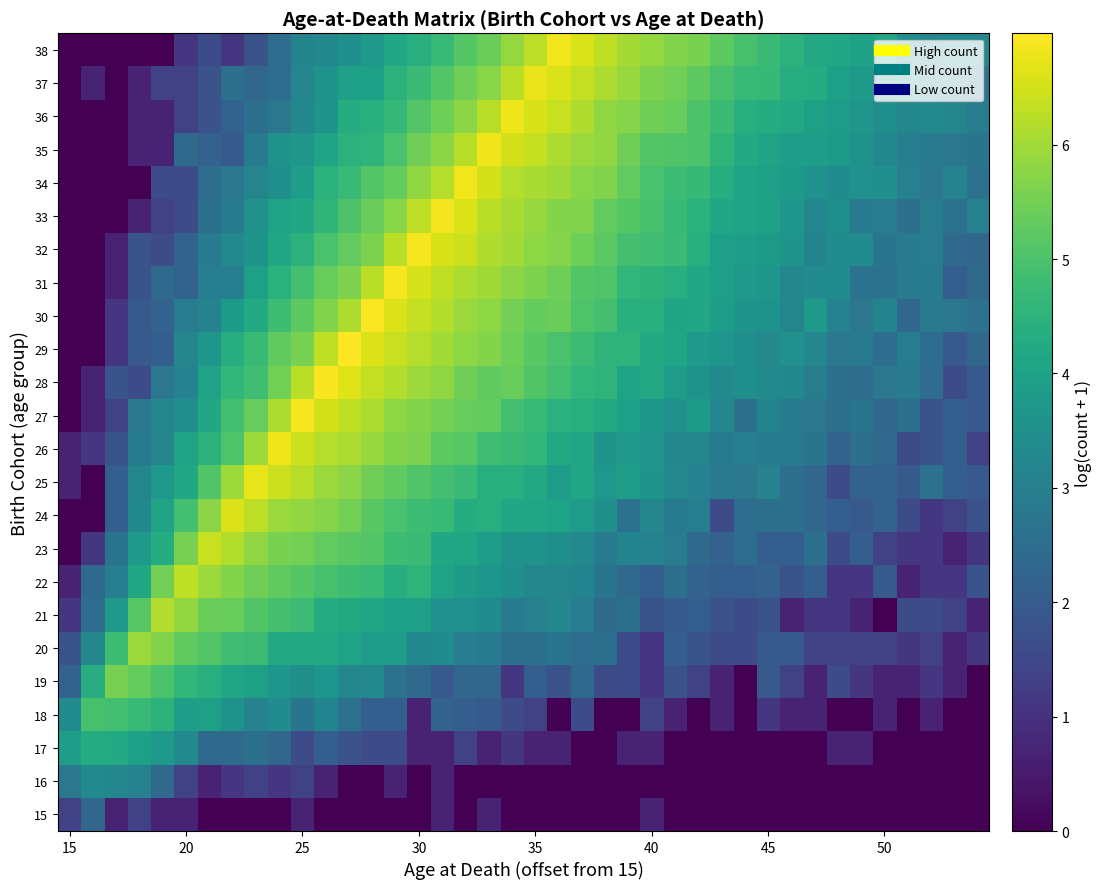

How many data points does each series have?

40